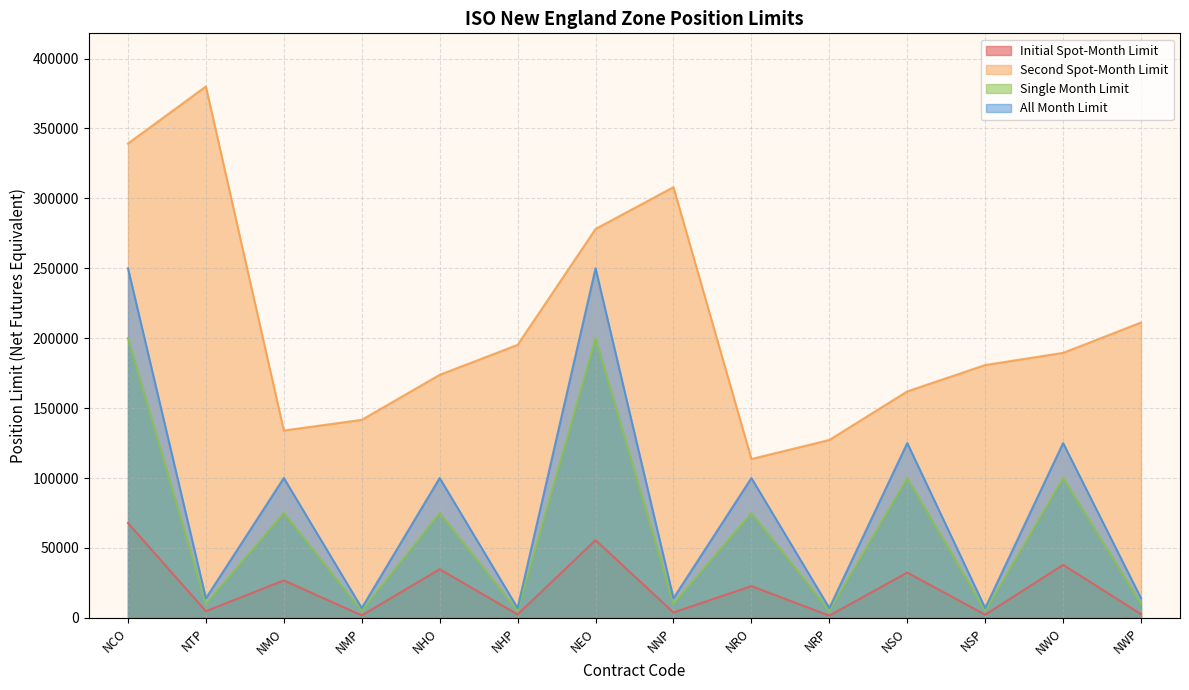

At NRP, list the series in order from smallest to largest.

Initial Spot-Month Limit, Single Month Limit, All Month Limit, Second Spot-Month Limit